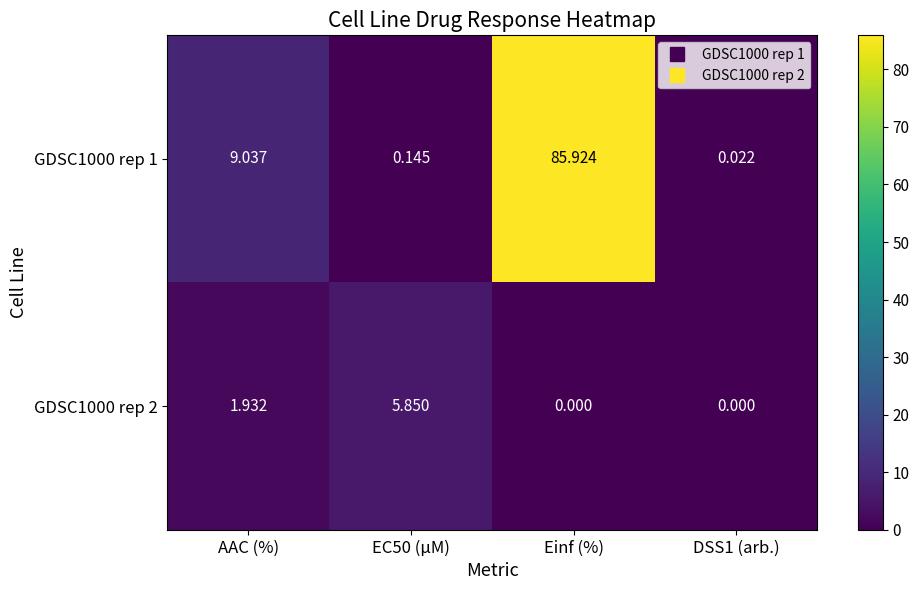

Is the value of GDSC1000 rep 2 at AAC (%) greater than the value of GDSC1000 rep 1 at DSS1 (arb.)?

Yes